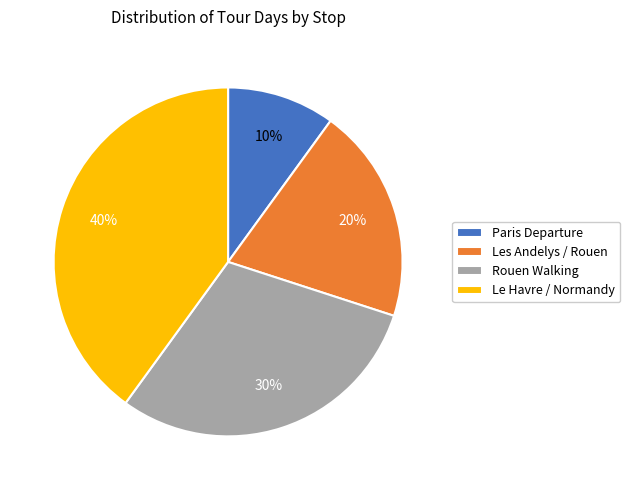

To the nearest percent, what is the average slice percentage?

25%